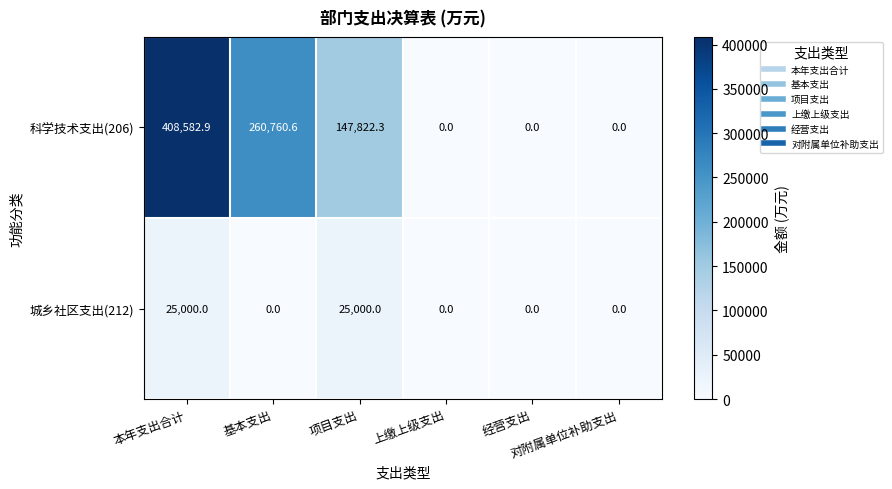

List the series in order of their peak value, lowest first.

城乡社区支出(212), 科学技术支出(206)